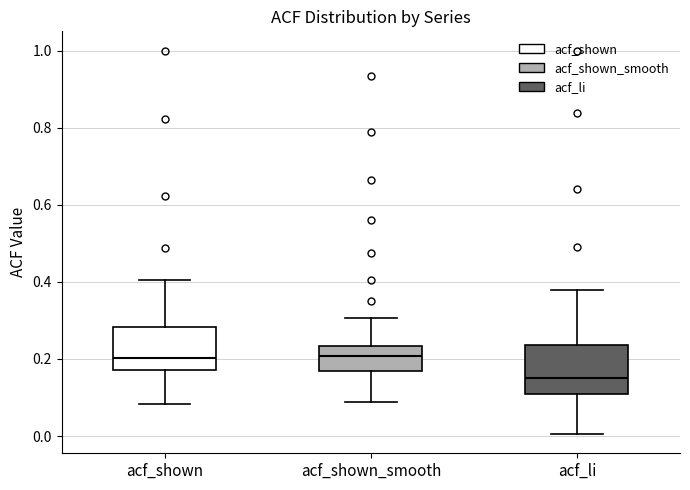

Where is the lower edge of the box for acf_shown_smooth on the y-axis? The values are not printed on the chart, so give them approximately, as read against the axis.

0.16